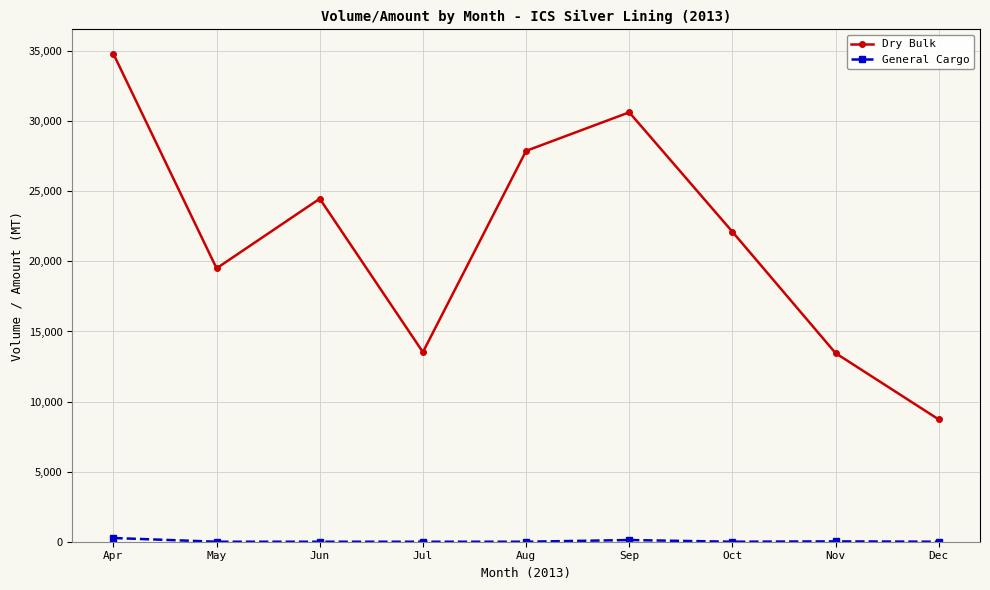

How many categories are shown in the chart?

9